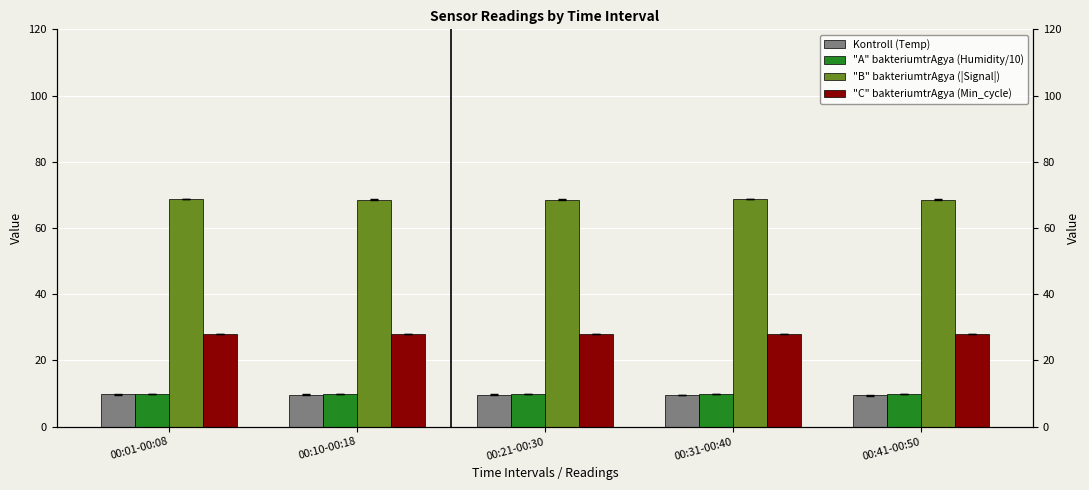

Rank the series by their maximum value, from lowest to highest.

Kontroll (Temp), "A" bakteriumtrAgya (Humidity/10), "C" bakteriumtrAgya (Min_cycle), "B" bakteriumtrAgya (|Signal|)